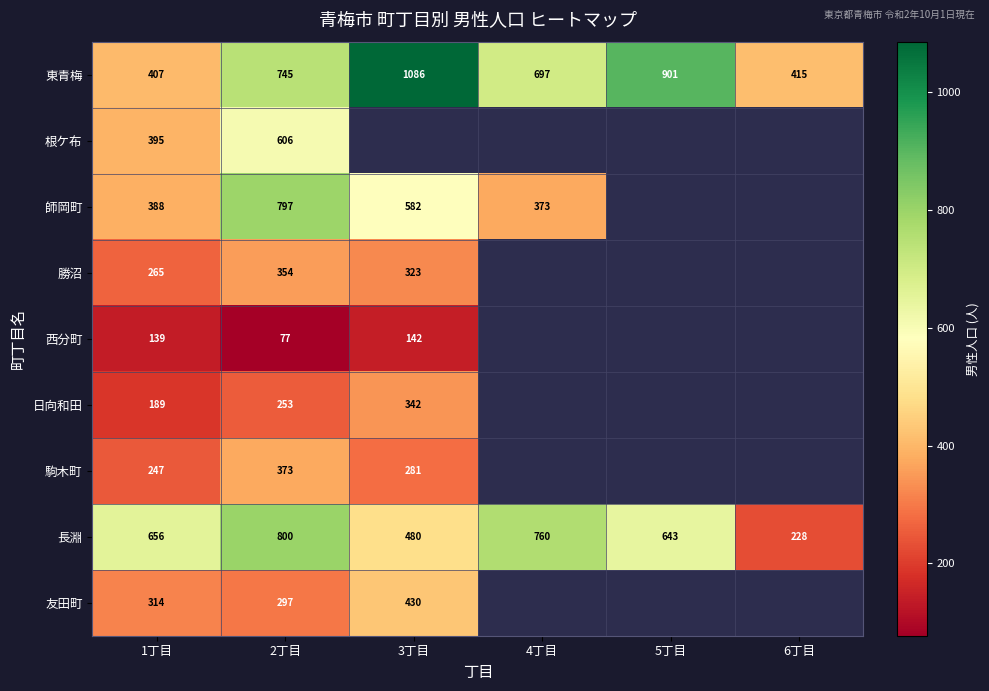

The value of 友田町 at 2丁目 is 297. True or false?

True